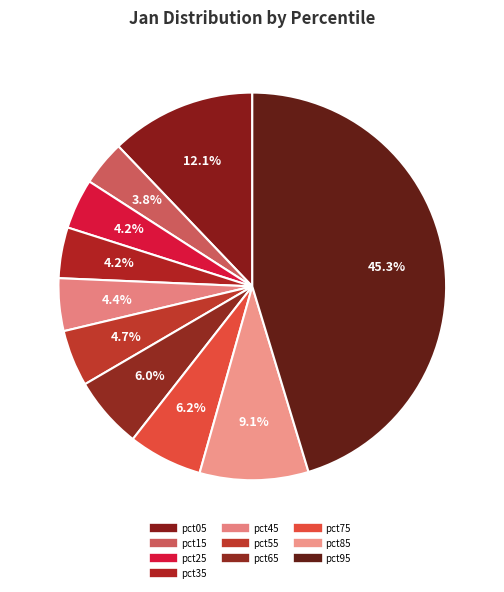

Between pct65 and pct85, which is larger?

pct85